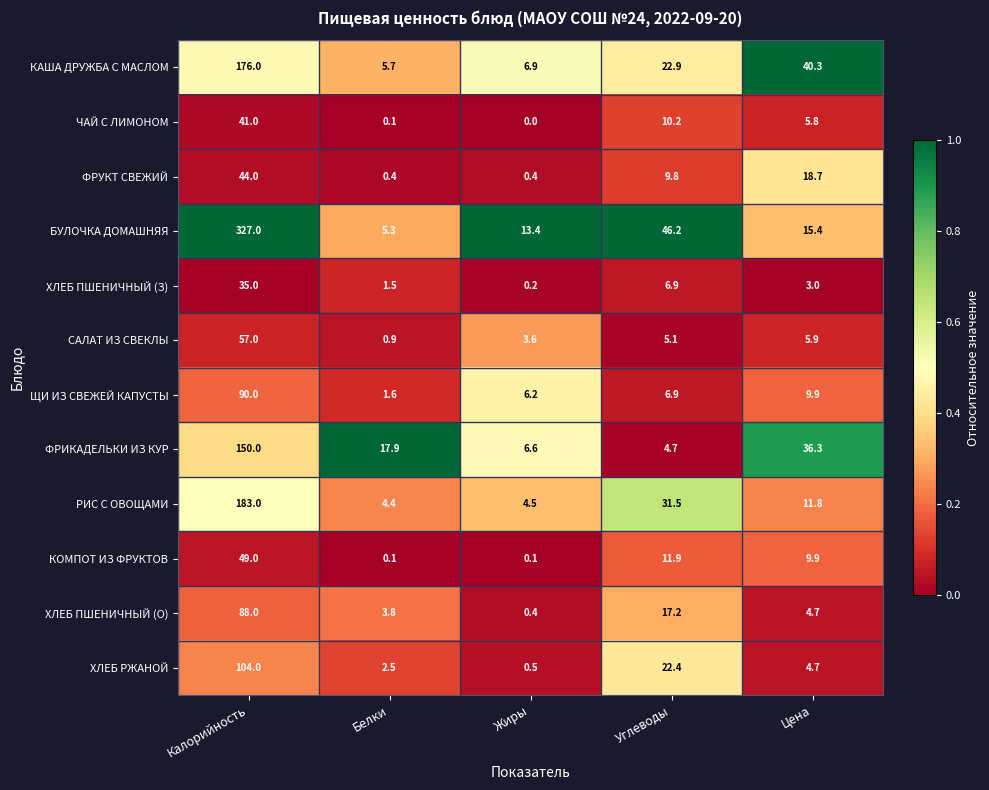

At which label is ХЛЕБ РЖАНОЙ closest to 52?

Углеводы